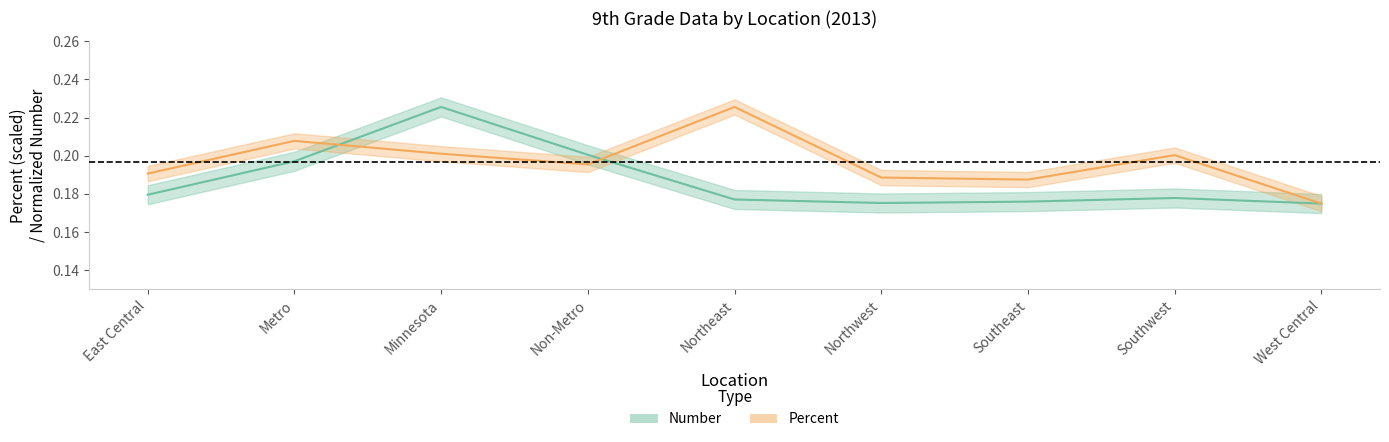

What position from the right is Metro?

8